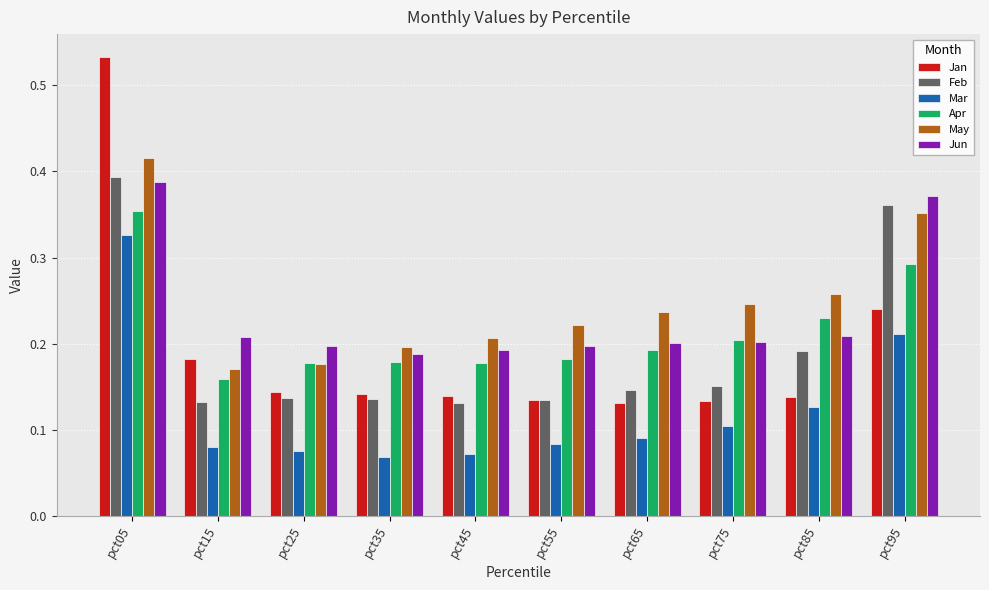

Which series changed the most between pct25 and pct55?

May